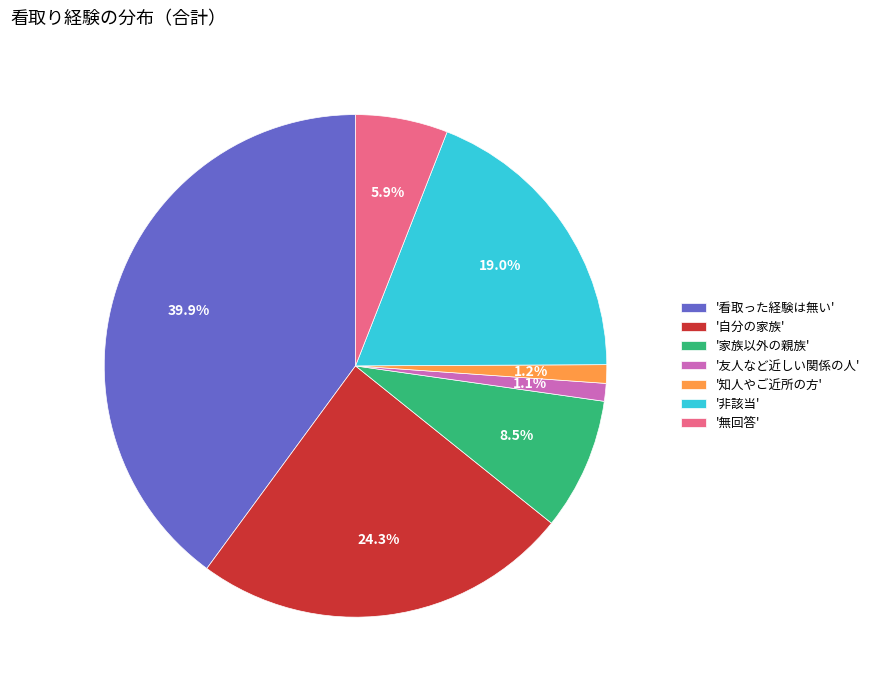

Which has a higher value, '看取った経験は無い' or '無回答'?

'看取った経験は無い'